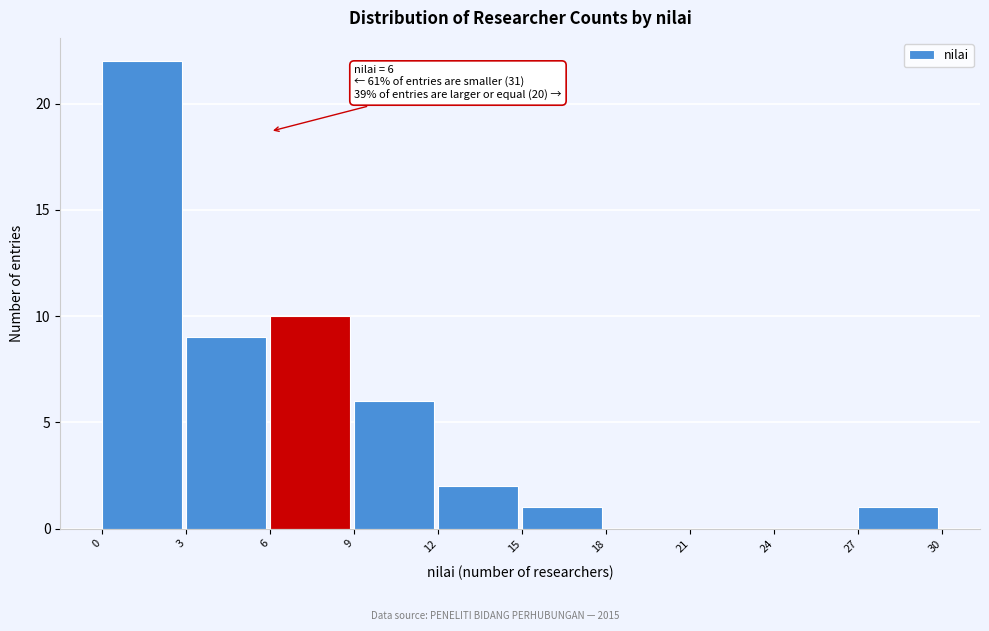

Over which range of the x-axis is the bar tallest?

0 to 3